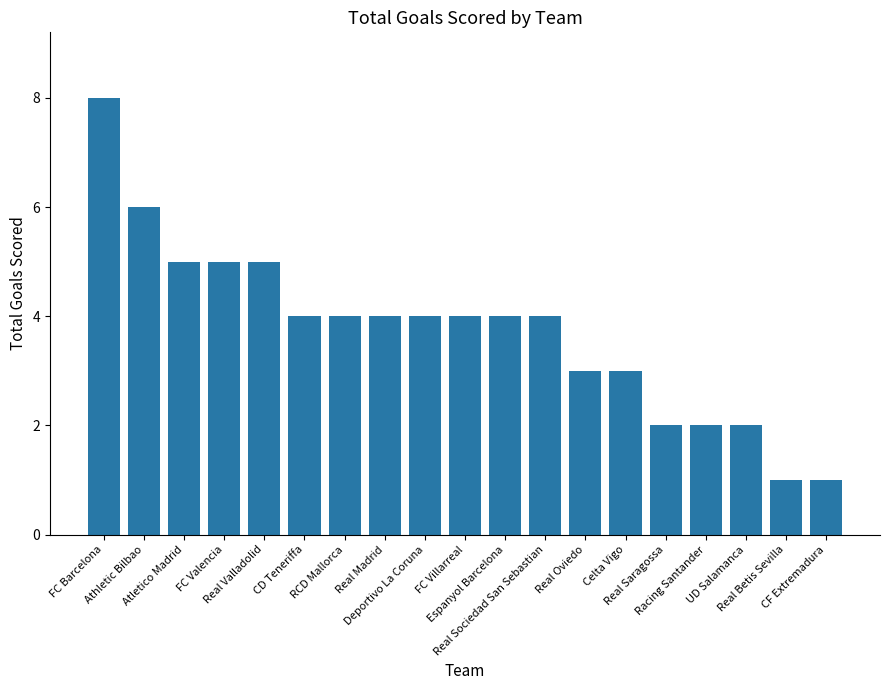

What is the value of the 7th bar from the left?

4